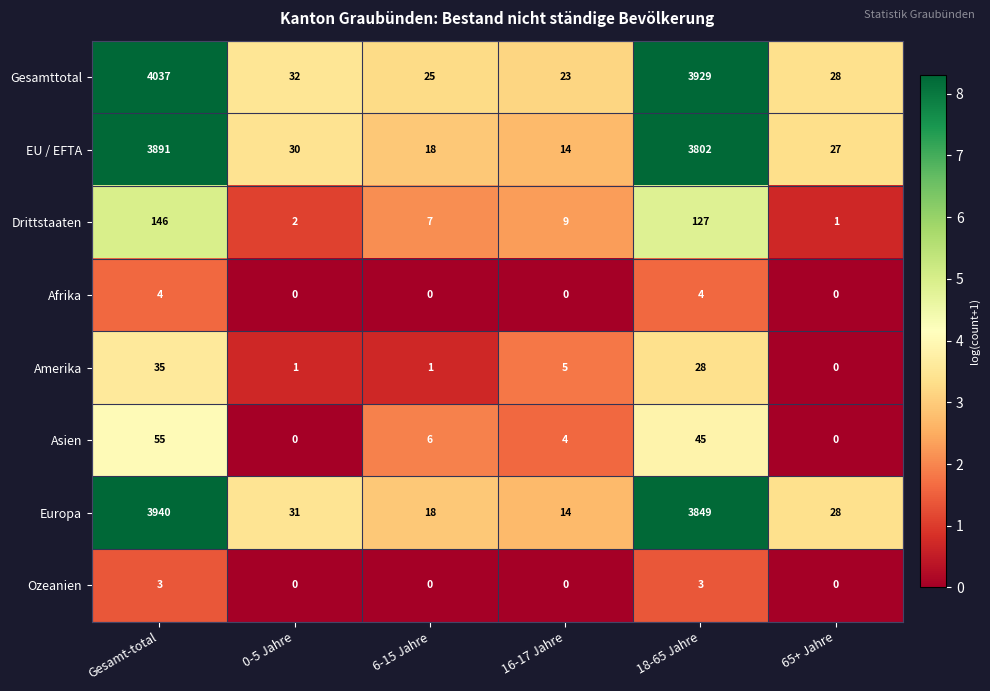

What is the difference between the EU / EFTA values at 0-5 Jahre and Gesamt-total?

3861